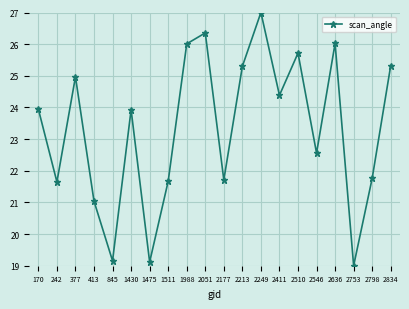

Which label corresponds to the largest value in the chart?

2249